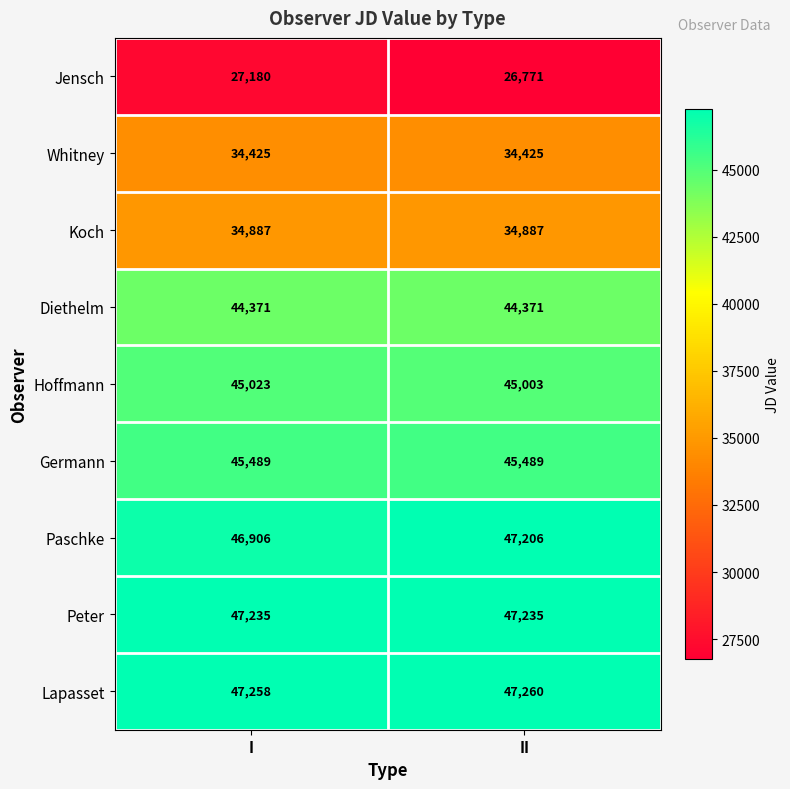

What is the approximate value of Peter at I?

47235